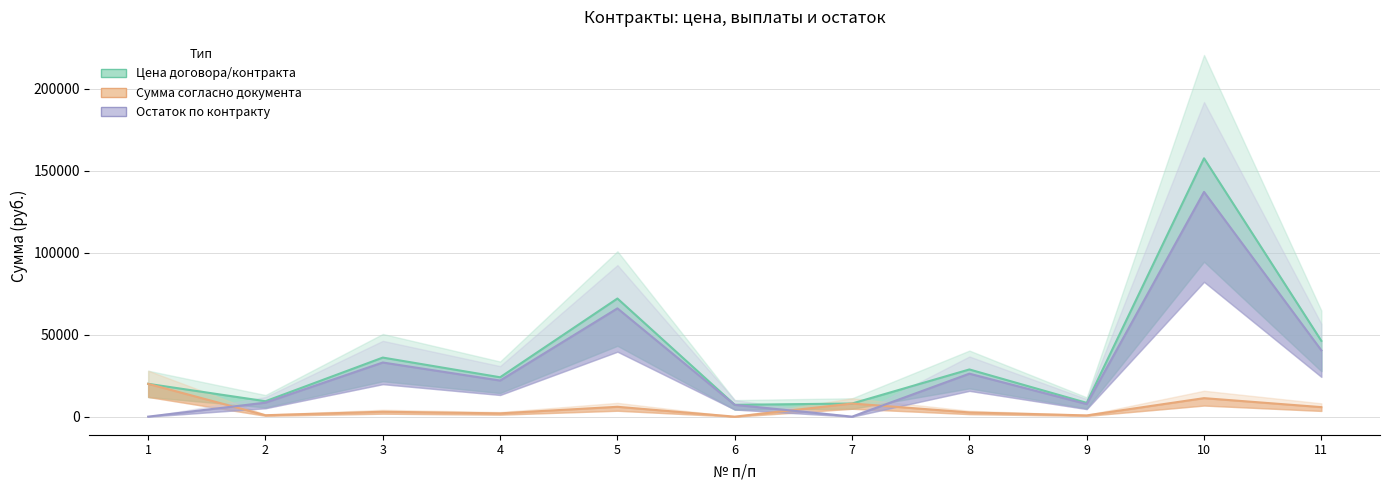

True or false: Остаток по контракту has a value of 9919.1 at 8.

False